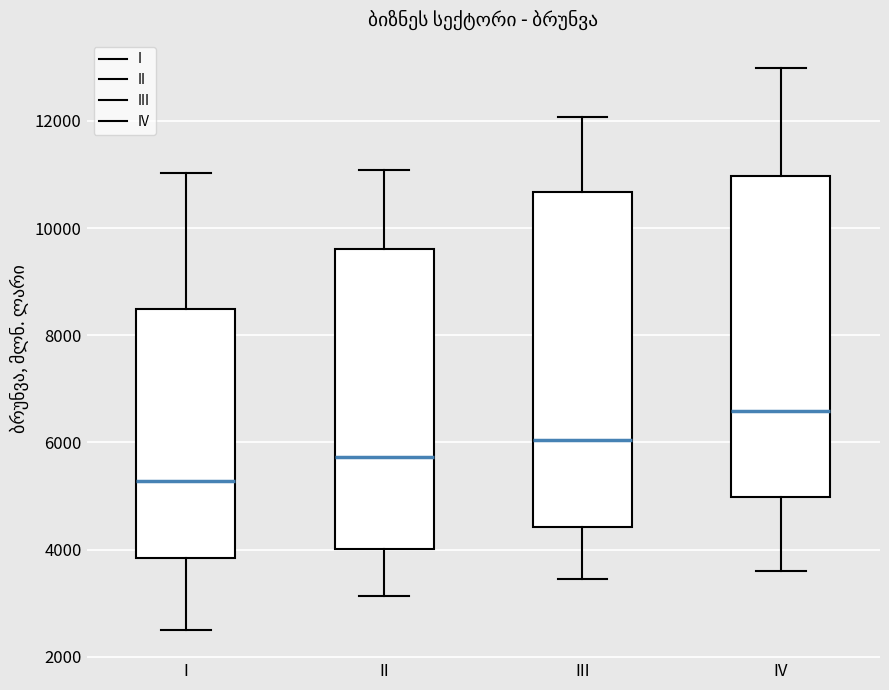

Reading left to right, transcribe this box plot: for each box, give where its median line is, the range the box spans, and where its two whiskers end, as read against the y-axis. The values are not printed on the chart, so give them approximately, as read against the axis.

I: median 5200, box 3800 to 8400, whiskers 2600 to 11000
II: median 5800, box 4000 to 9600, whiskers 3200 to 11000
III: median 6000, box 4400 to 10600, whiskers 3400 to 12000
IV: median 6600, box 5000 to 11000, whiskers 3600 to 13000